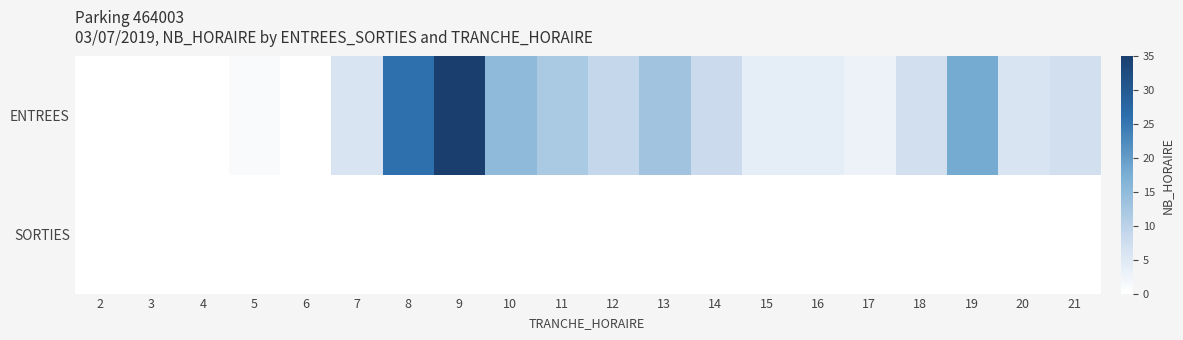

Rank the series by their maximum value, from highest to lowest.

ENTREES, SORTIES